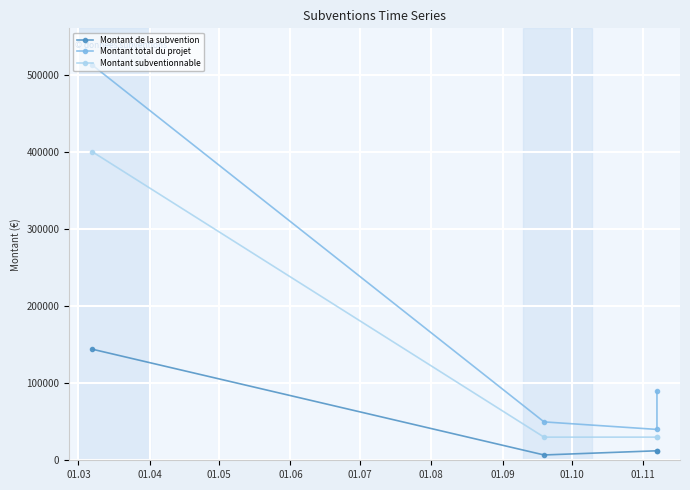

Rank the series by their maximum value, from highest to lowest.

Montant total du projet, Montant subventionnable, Montant de la subvention